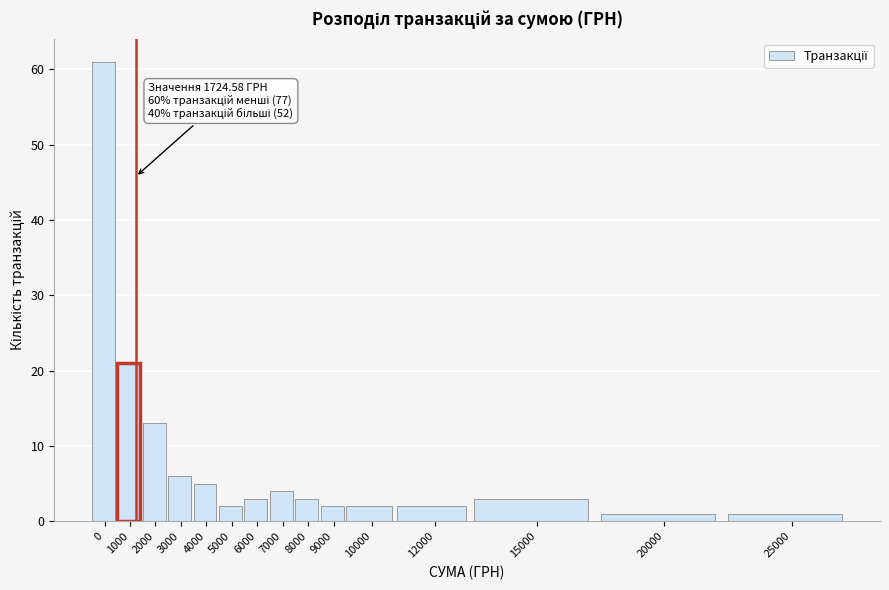

Reading right to left, list all the values displayed in this chart.

25000=1	20000=1	15000=3	12000=2	10000=2	9000=2	8000=3	7000=4	6000=3	5000=2	4000=5	3000=6	2000=13	1000=21	0=61